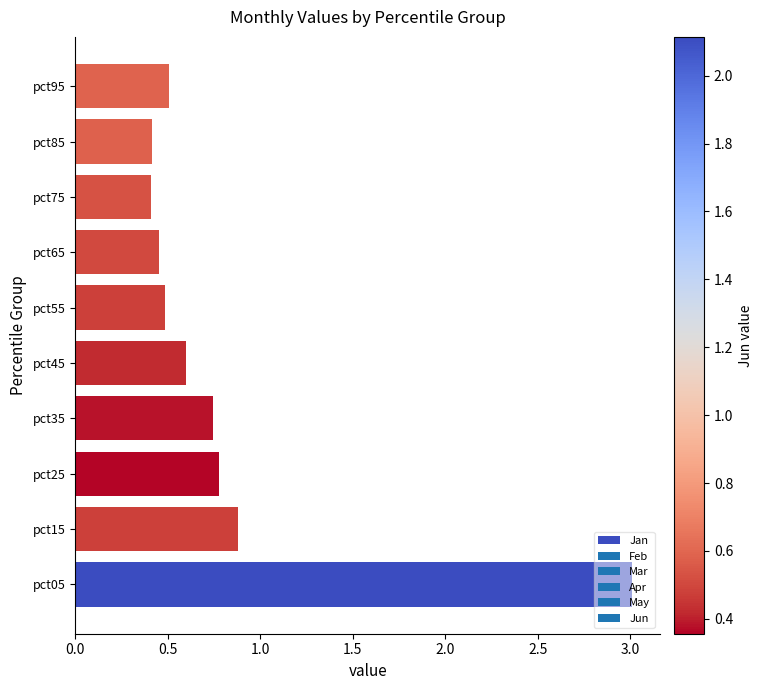

Read the value at pct85.

0.4